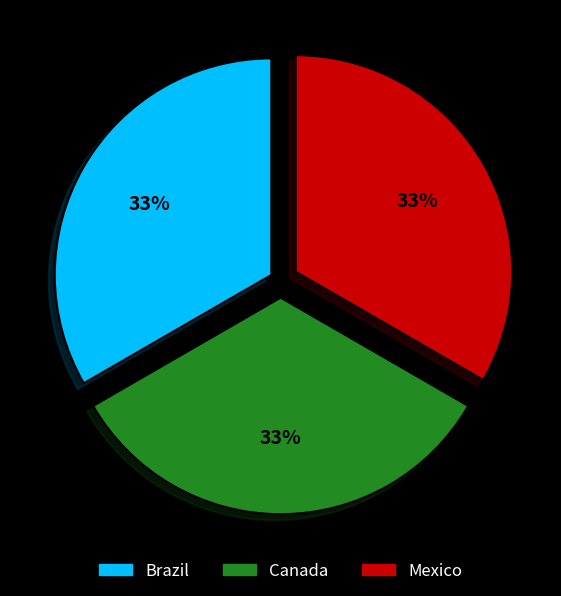

Is there any slice that represents more than half of the pie?

No